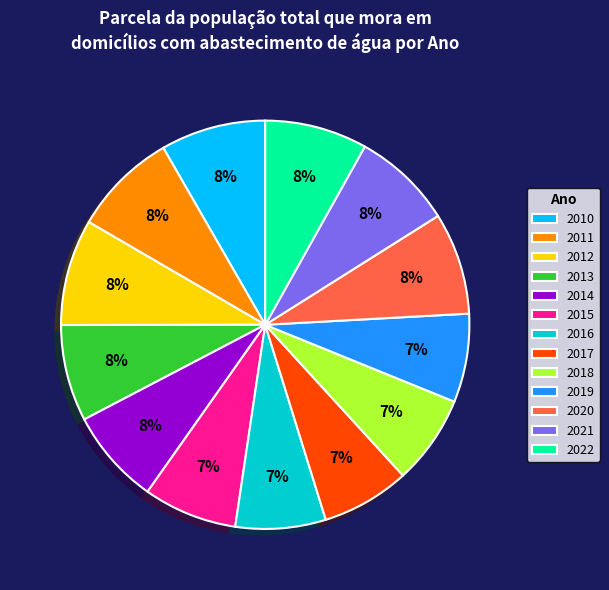

To the nearest percent, what percentage of the pie is 2019?

7%